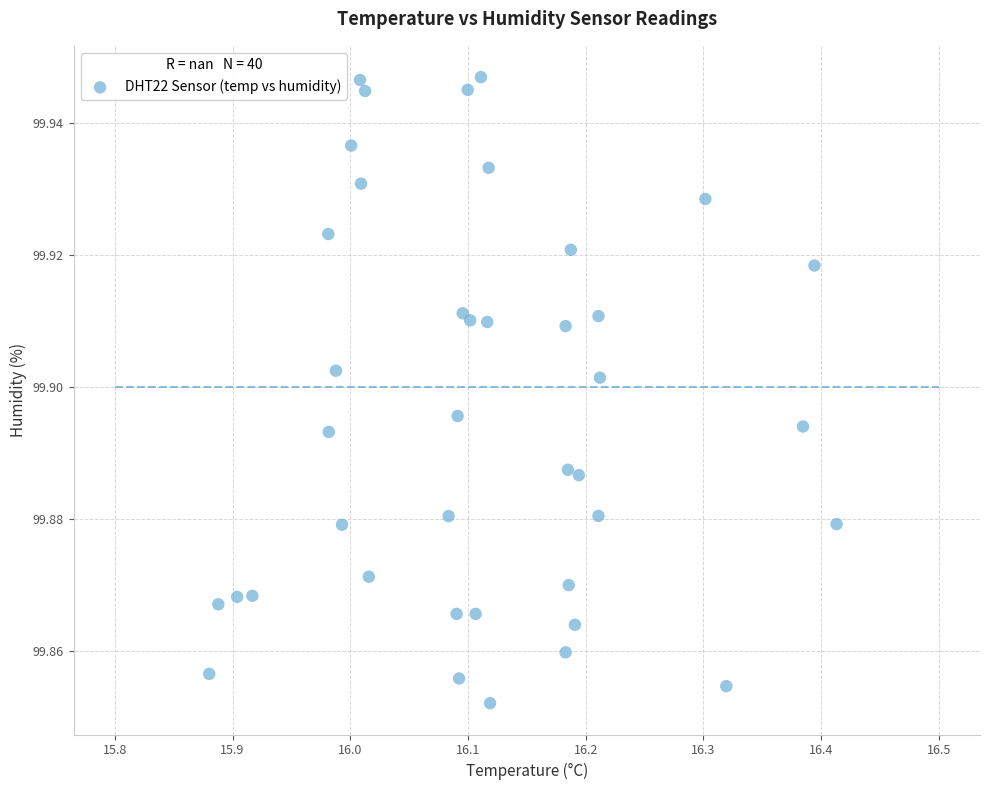

What is the range of X values (max minus min)?

0.5